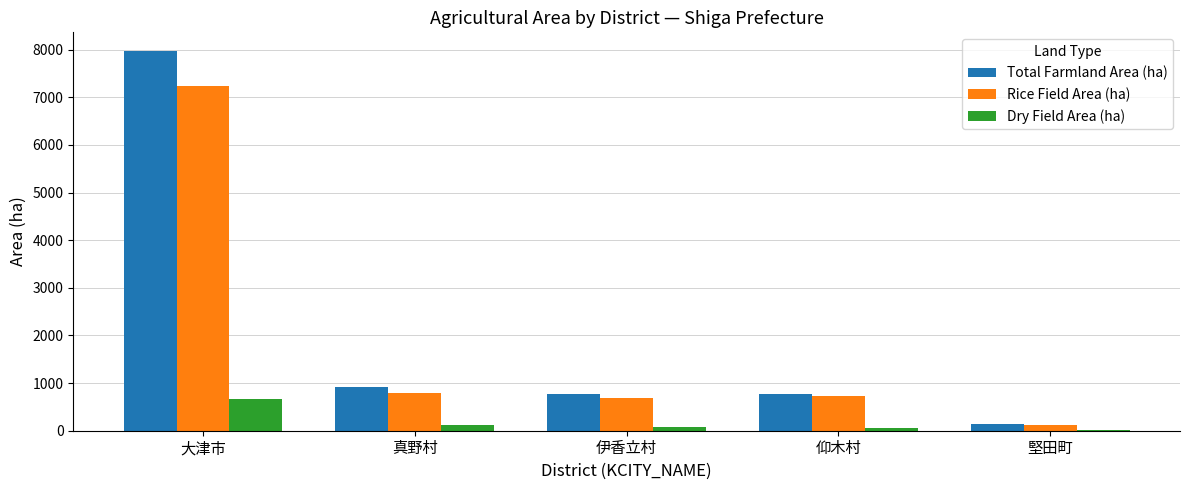

Which category has the highest value in the Total Farmland Area (ha) series?

大津市